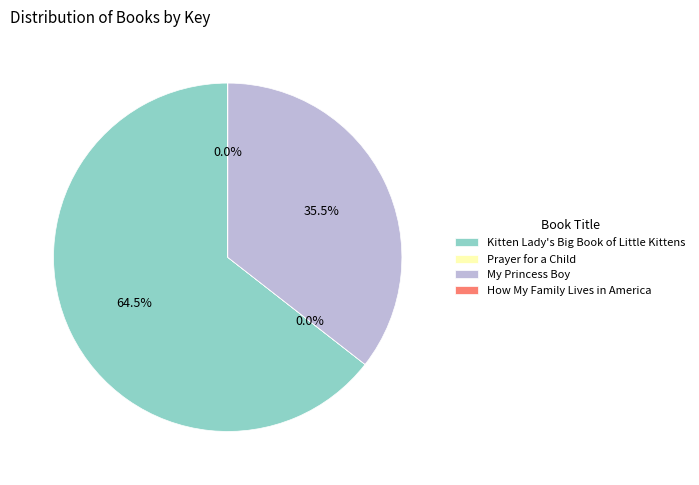

Does any single category account for the majority?

Yes